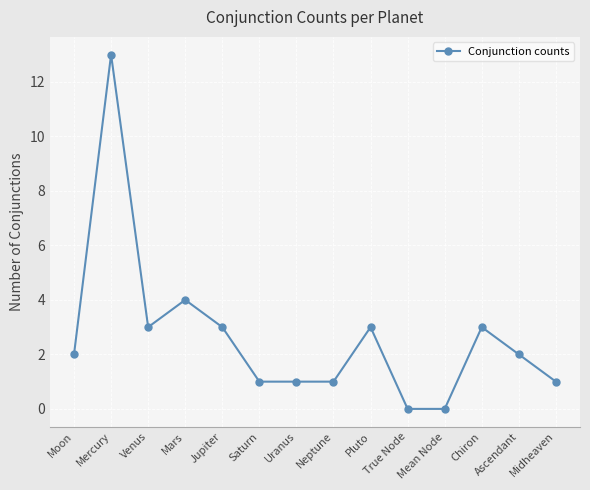

At which category does the data reach its first local peak?

Mercury